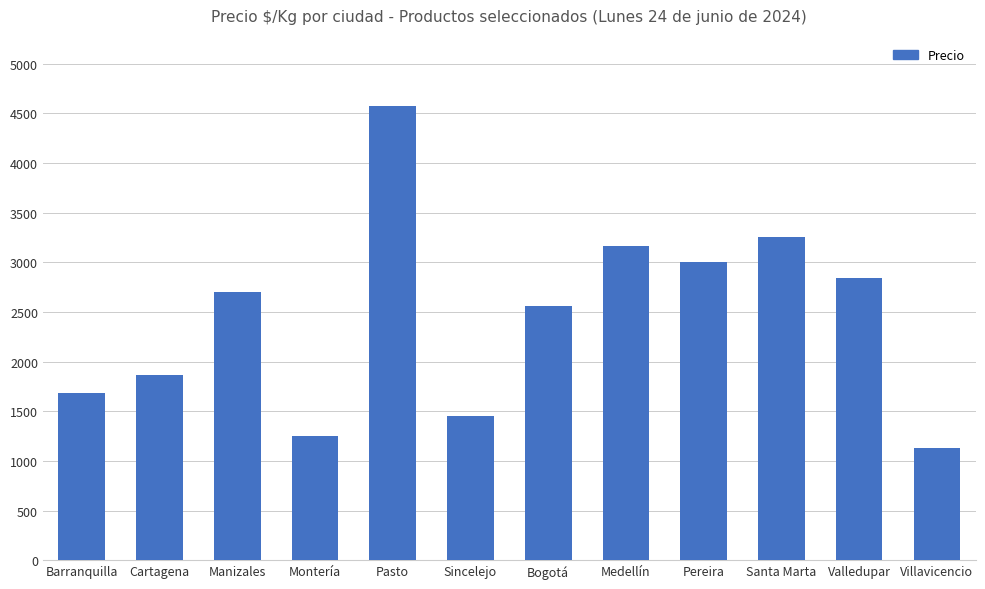

What position from the right is Montería?

9